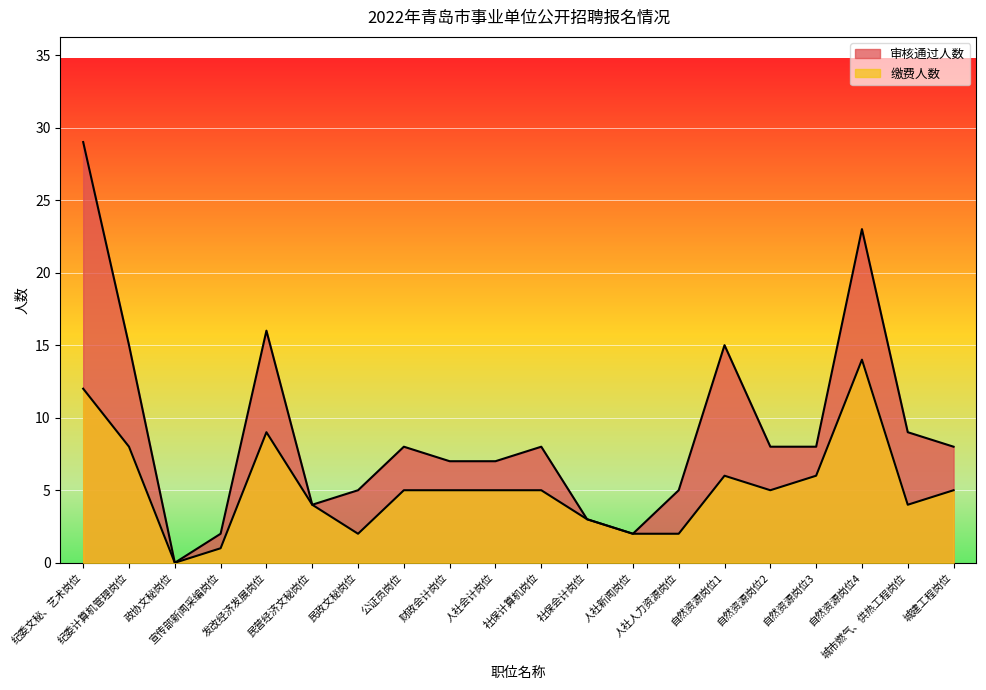

How many lines are shown in the chart?

2